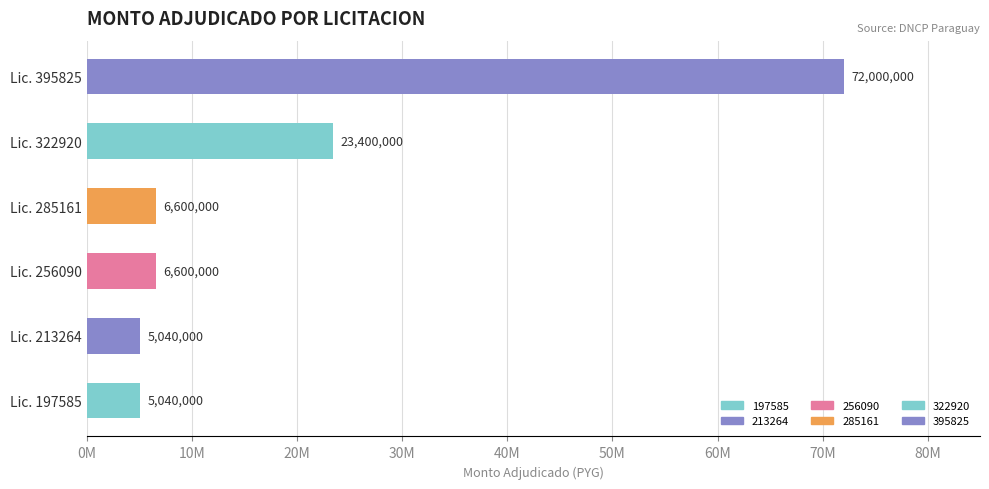

Are the bars horizontal?

Yes